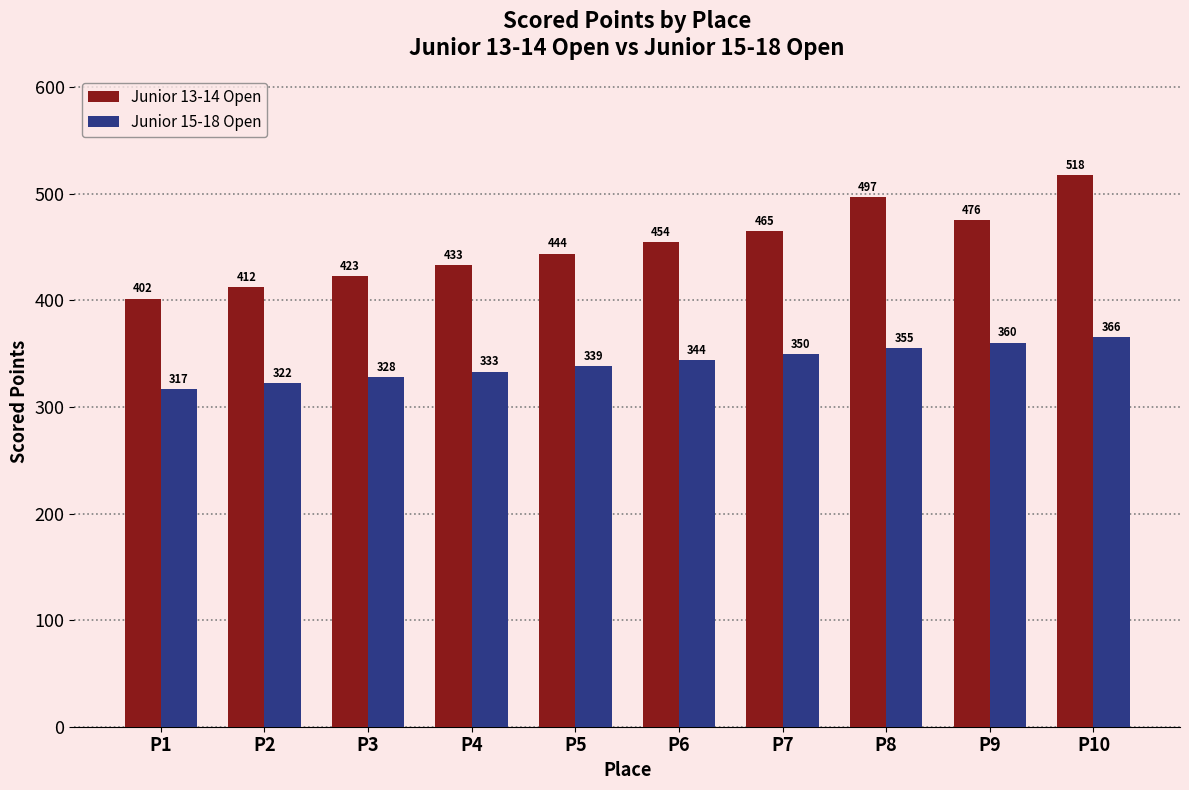

The value of Junior 13-14 Open at P2 is 667.0. True or false?

False